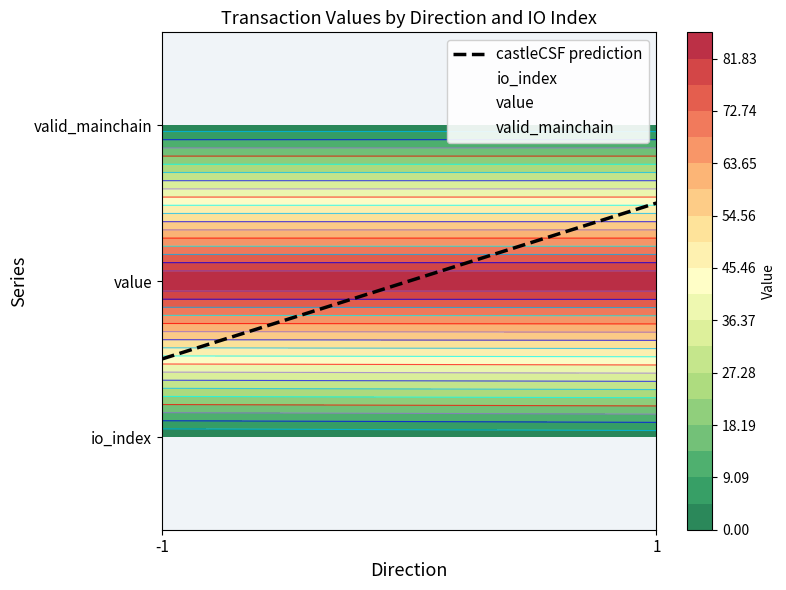

The value at -1 is 0.5. True or false?

True